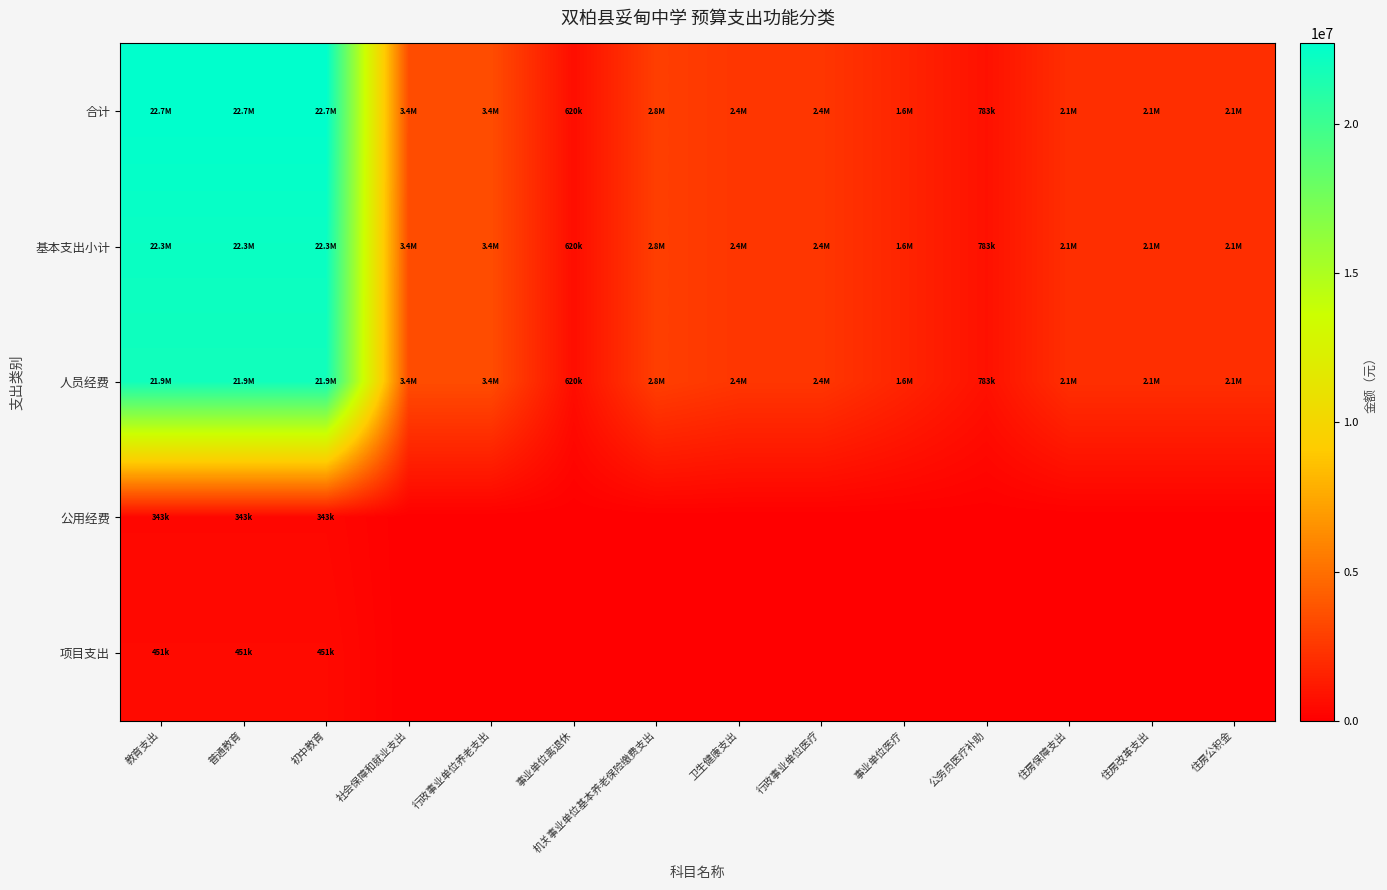

How many distinct data groups are displayed?

5